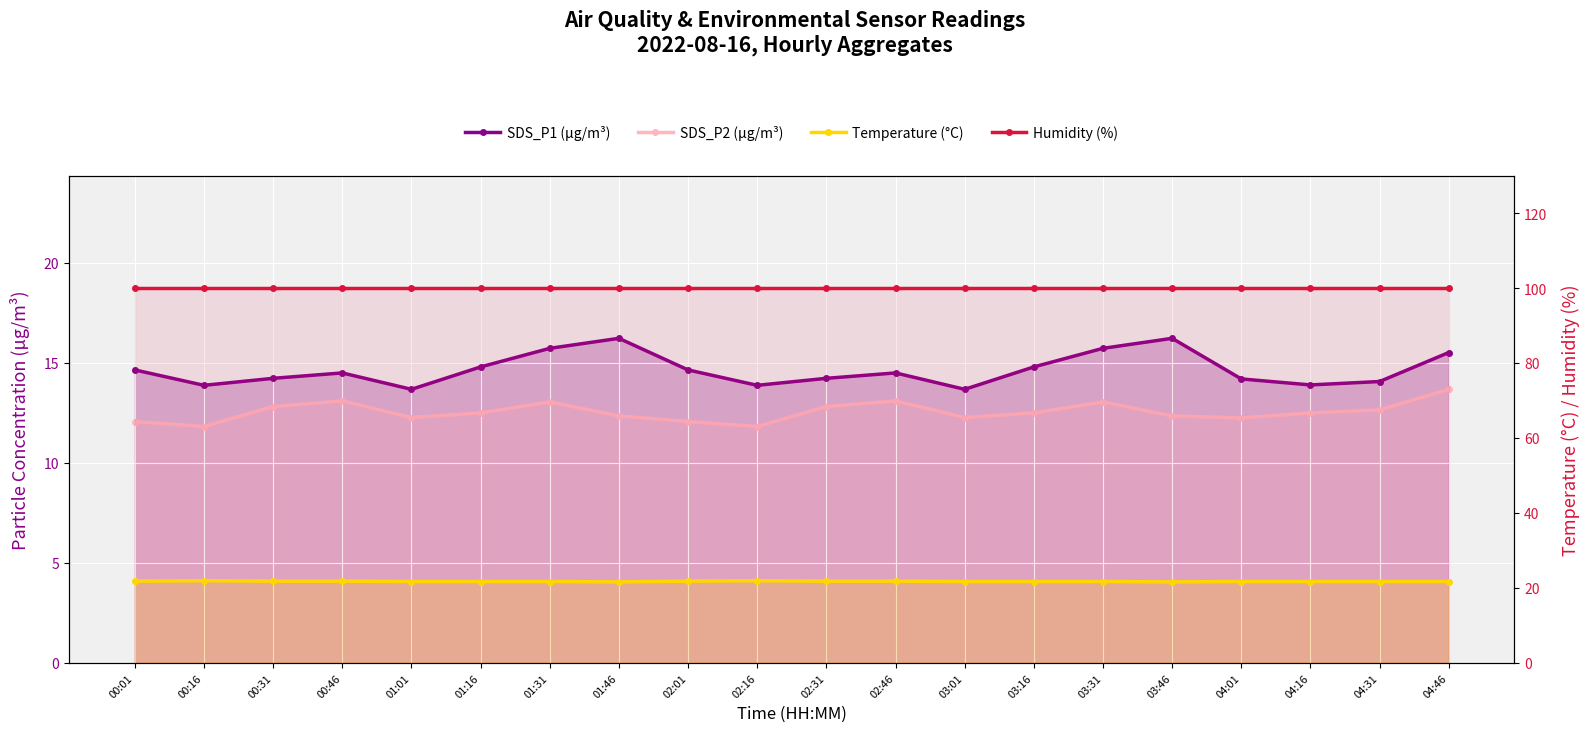

What is the sum of the SDS_P2 (µg/m³) values at 04:31 and 01:46?

25.0